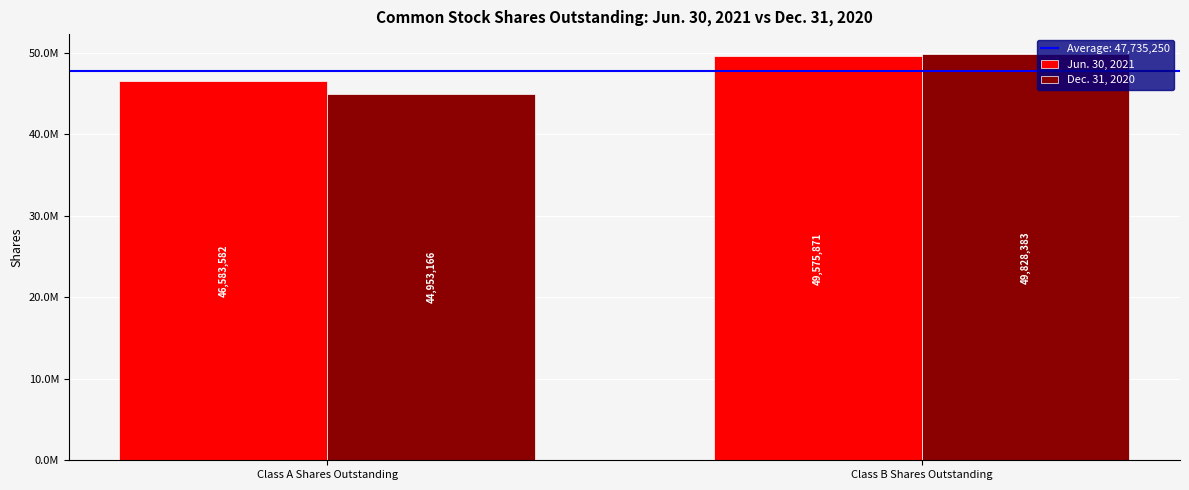

Is the value of Jun. 30, 2021 at Class A Shares Outstanding greater than the value of Dec. 31, 2020 at Class B Shares Outstanding?

No